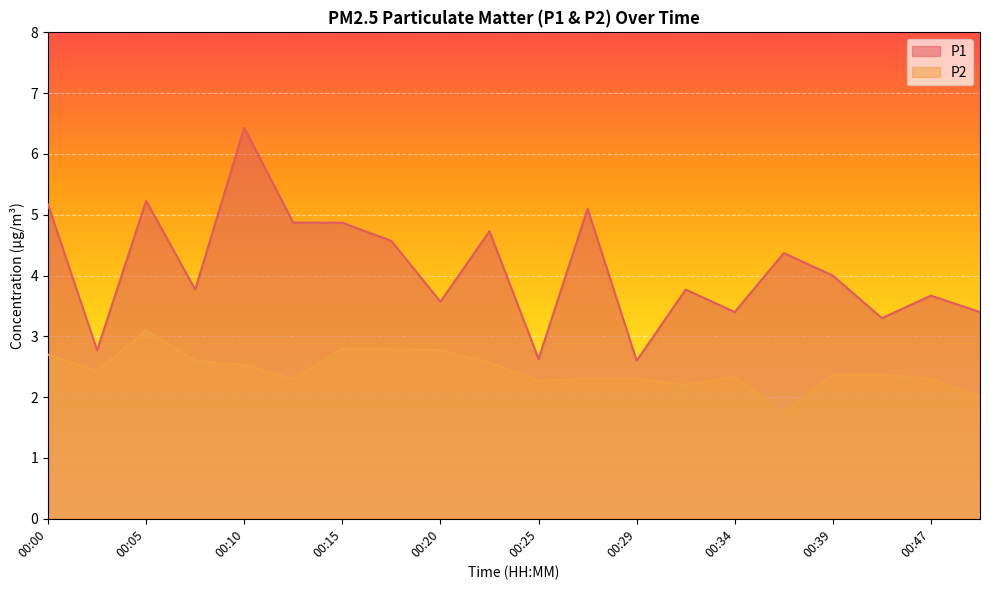

What is the difference between the maximum and minimum values in the P2 series?

1.4